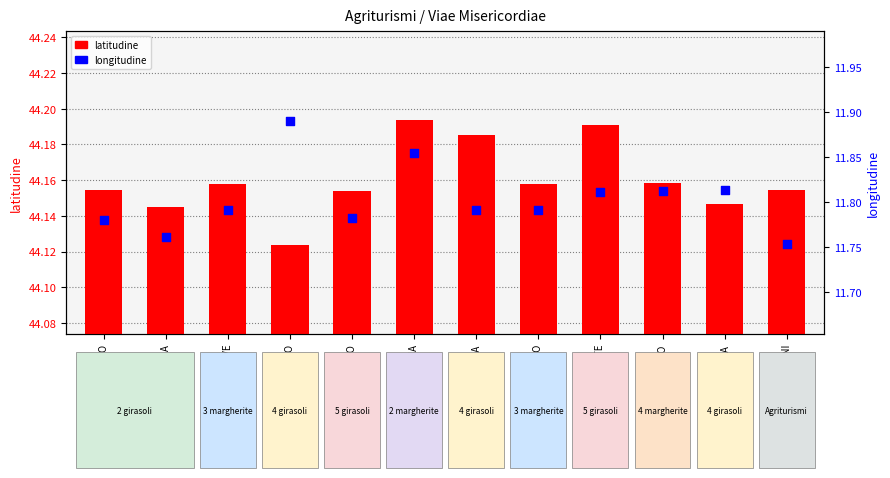

Which series has the widest spread of Y values?

longitudine